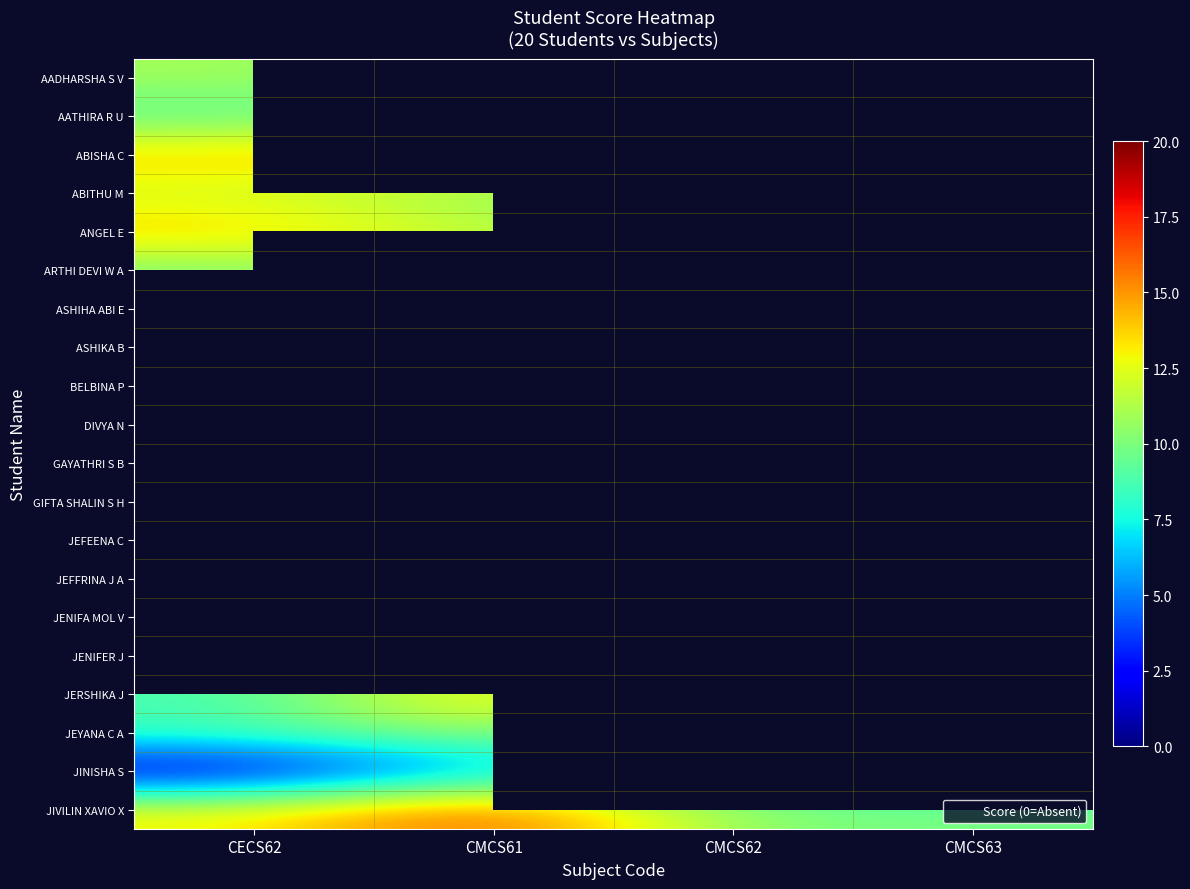

Which series changed the most between CMCS61 and CMCS63?

JIVILIN XAVIO X